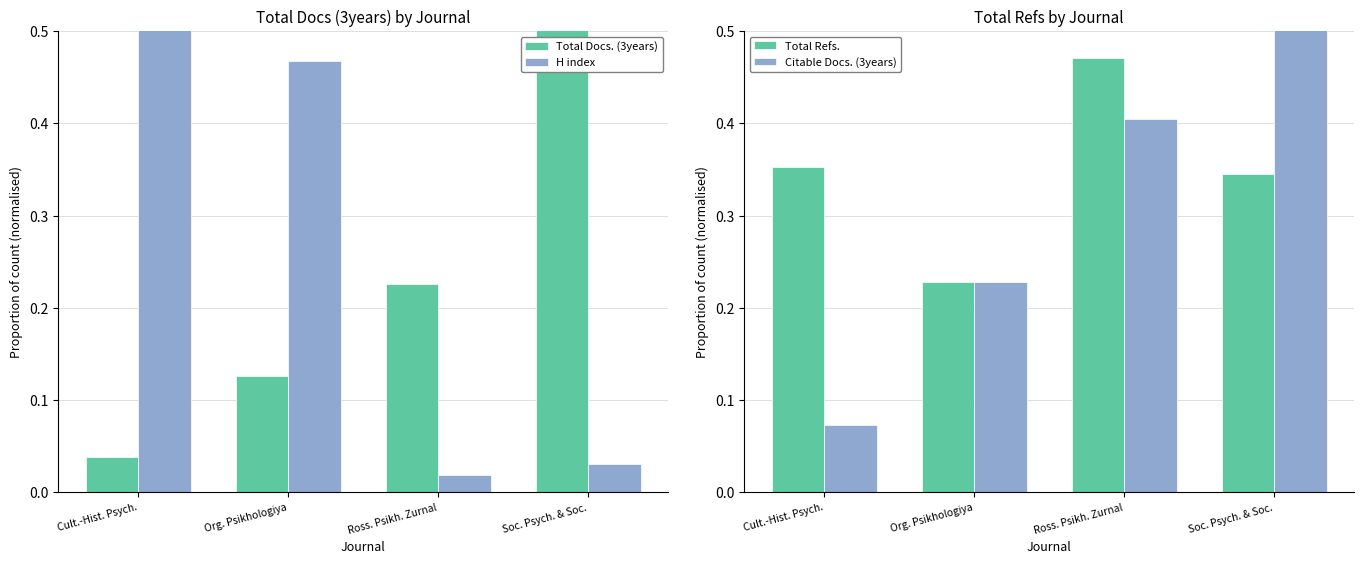

Where is H index nearest to the value 0?

Ross. Psikh. Zurnal